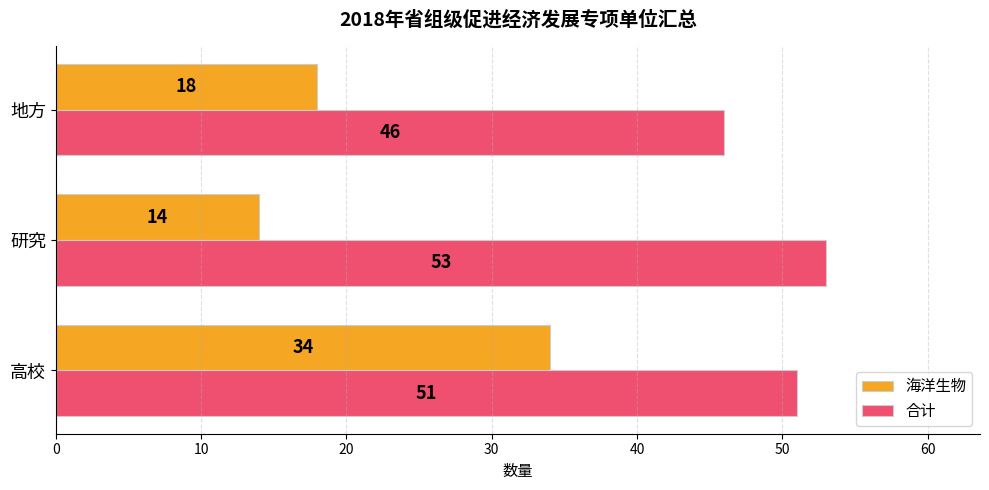

What is the minimum value for 海洋生物?

14